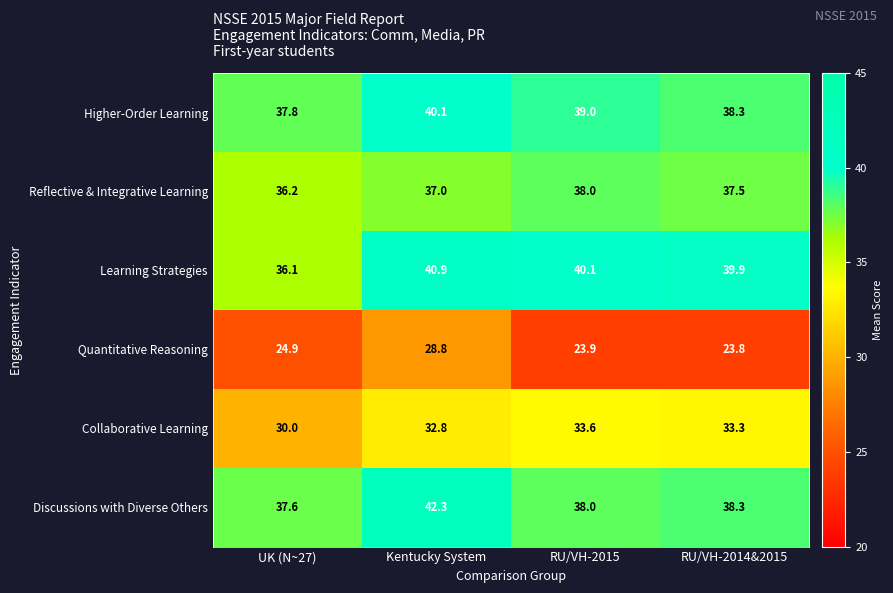

Is it true that Discussions with Diverse Others equals 52.6 at UK (N~27)?

False